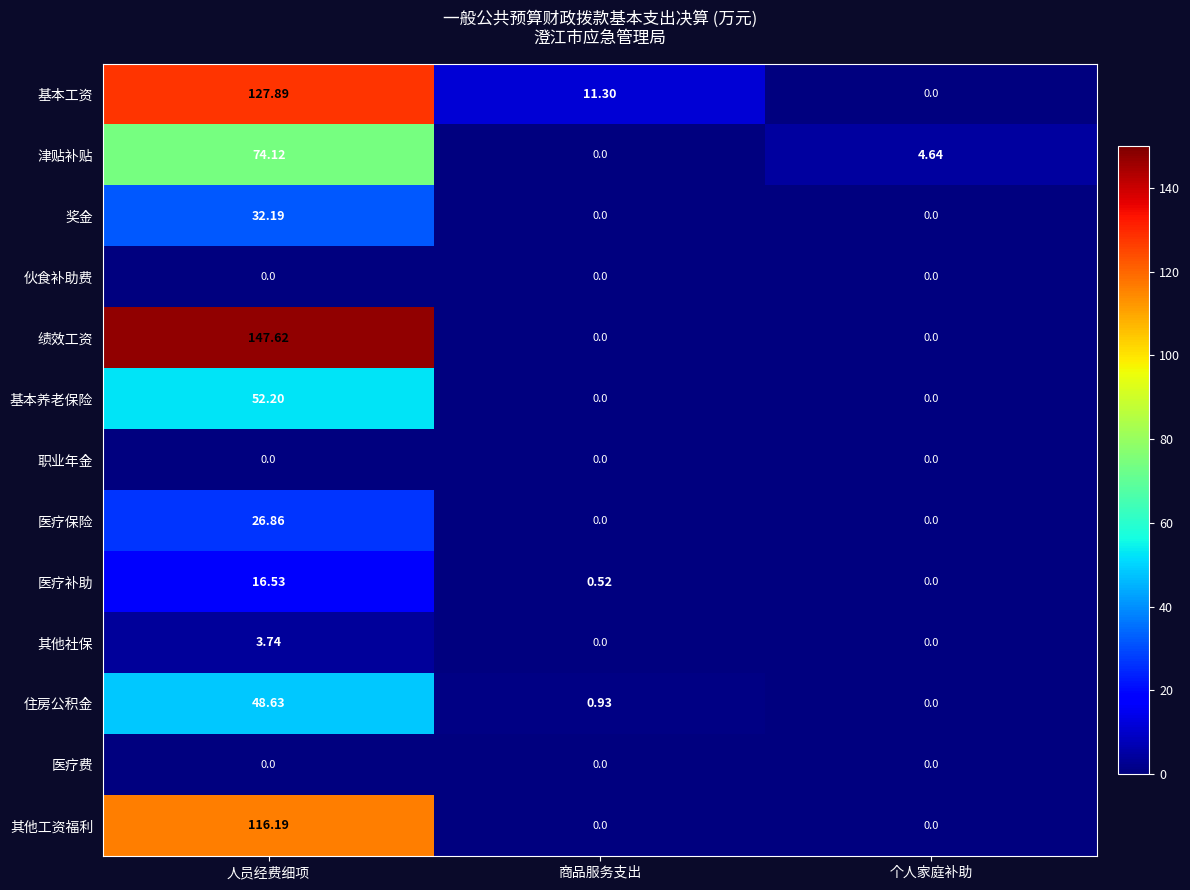

How many values in 基本工资 are above zero?

2